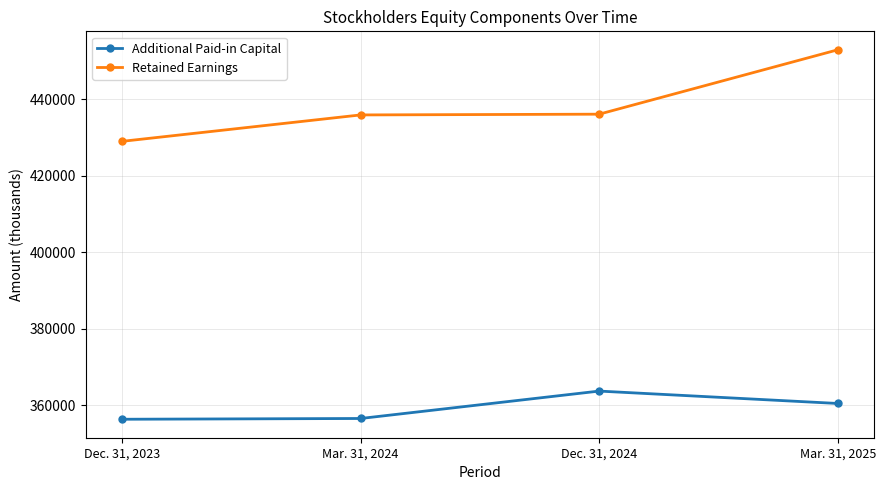

What is the sum of the Retained Earnings values at Dec. 31, 2024 and Mar. 31, 2024?

872049